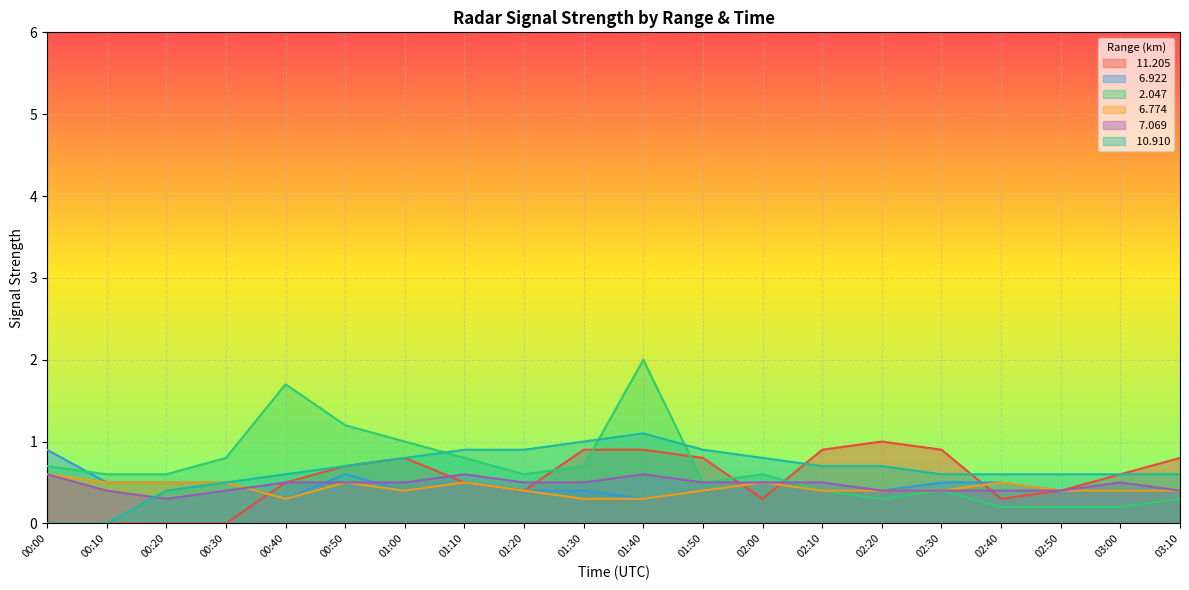

Which series has the largest total across all categories?

  2.047